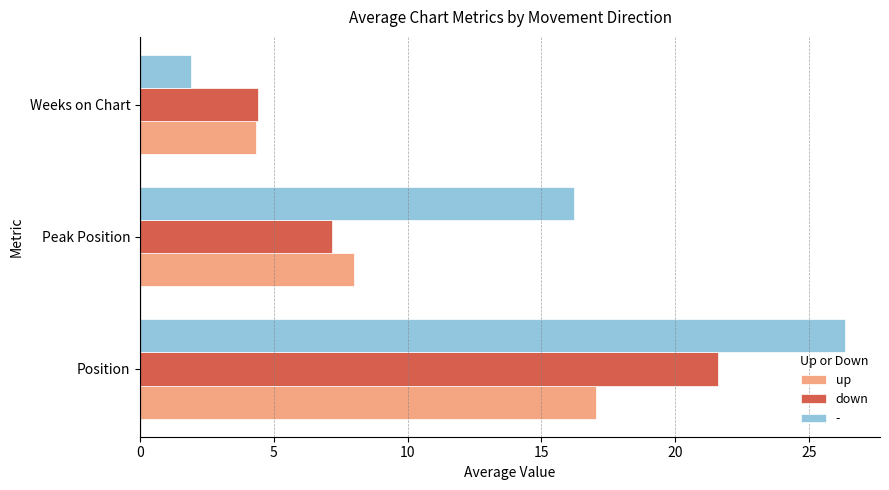

What is the highest value of the down series?

21.6